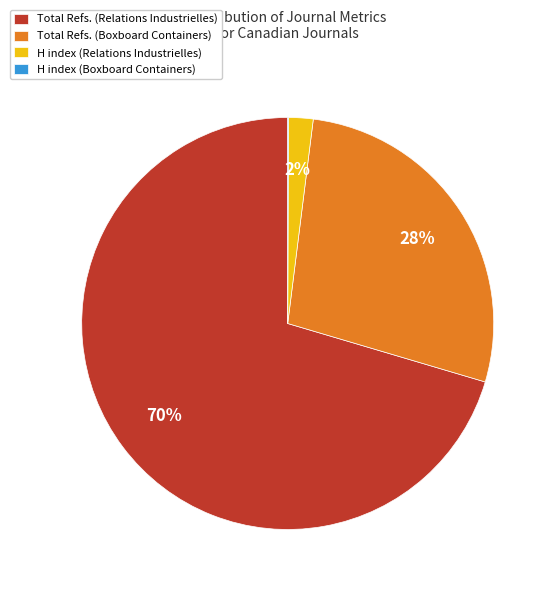

True or false: Total Refs. (Boxboard Containers) accounts for 37% of the total.

False